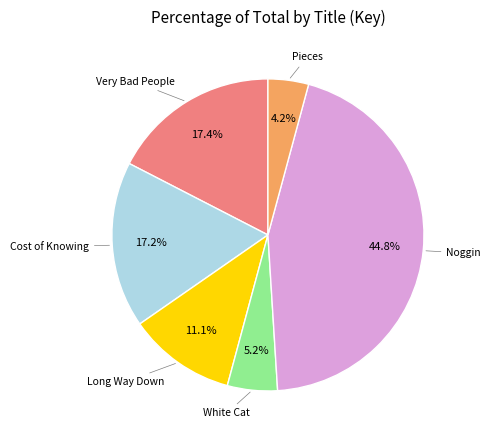

How many segments does this pie chart have?

6